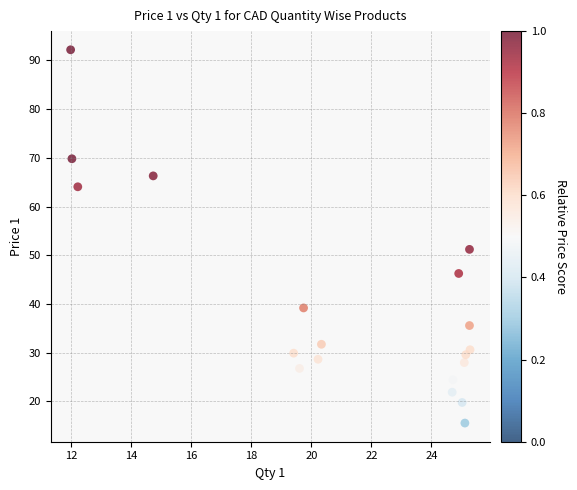

What Y value in the scatter plot is closest to 53?

51.2